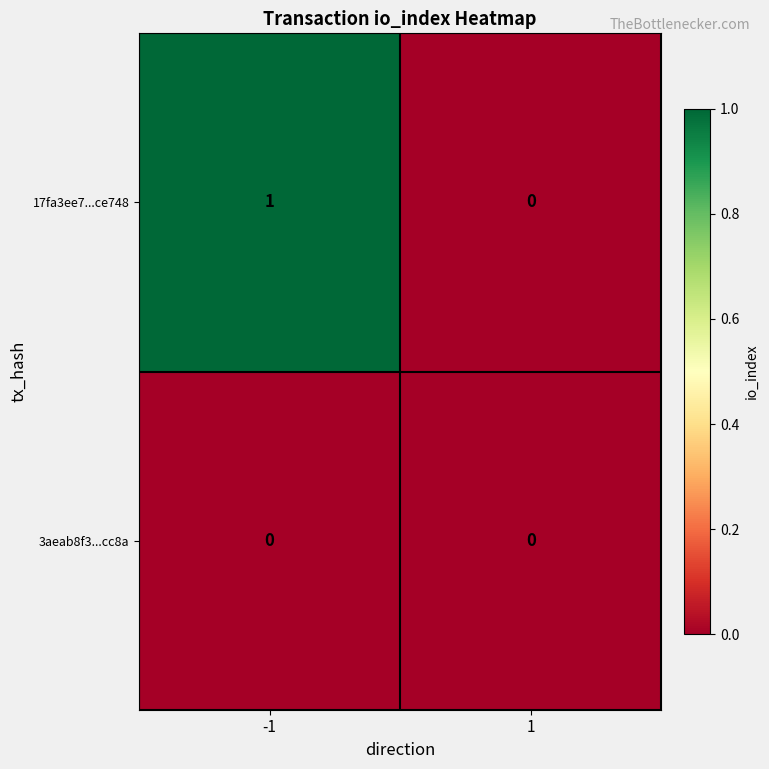

At which category is the sum across all series the highest?

-1